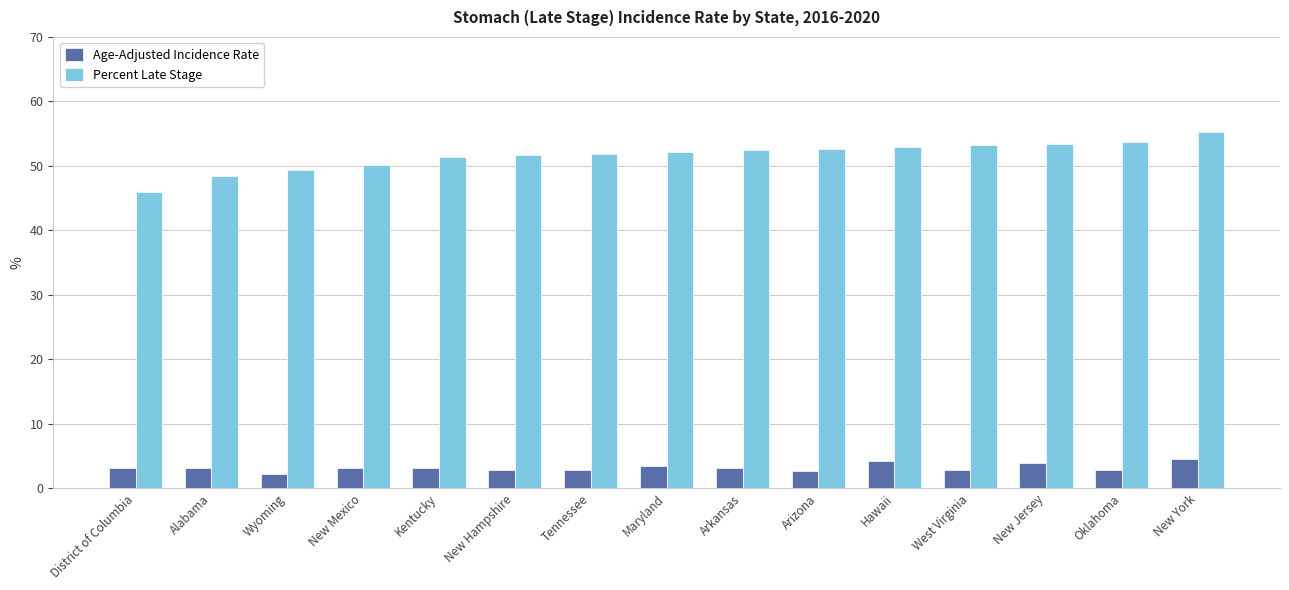

Read the Age-Adjusted Incidence Rate value at Alabama.

3.1